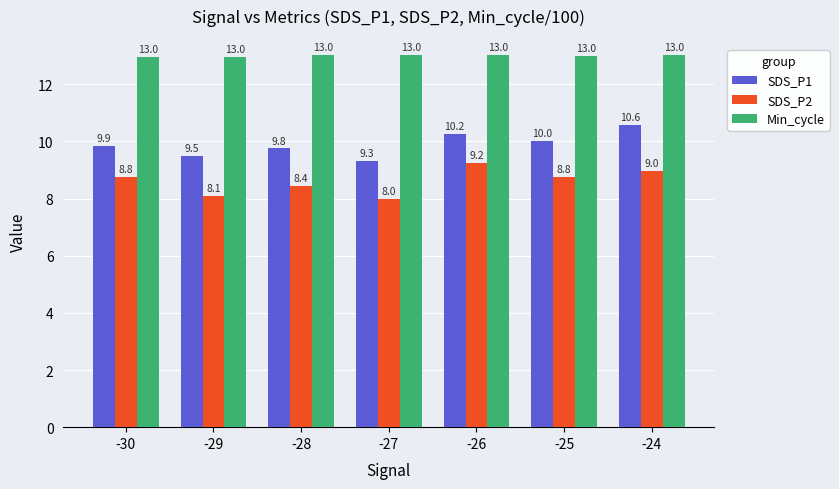

What is the average value of the SDS_P2 series?

8.6